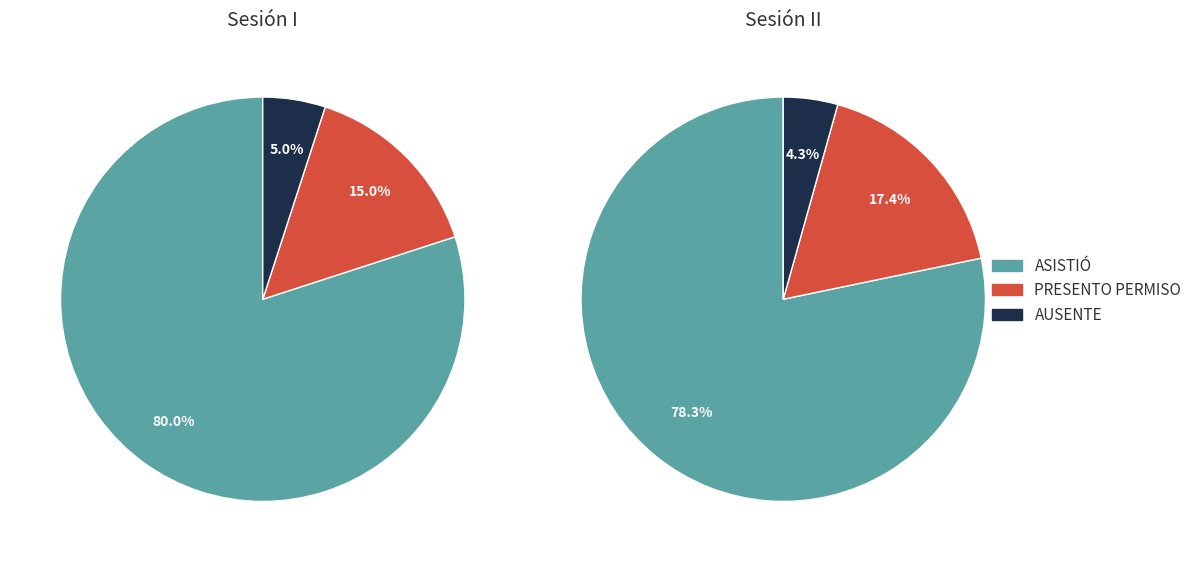

What percentage do Sesión 2 and Sesión 1 together represent?

100.0%